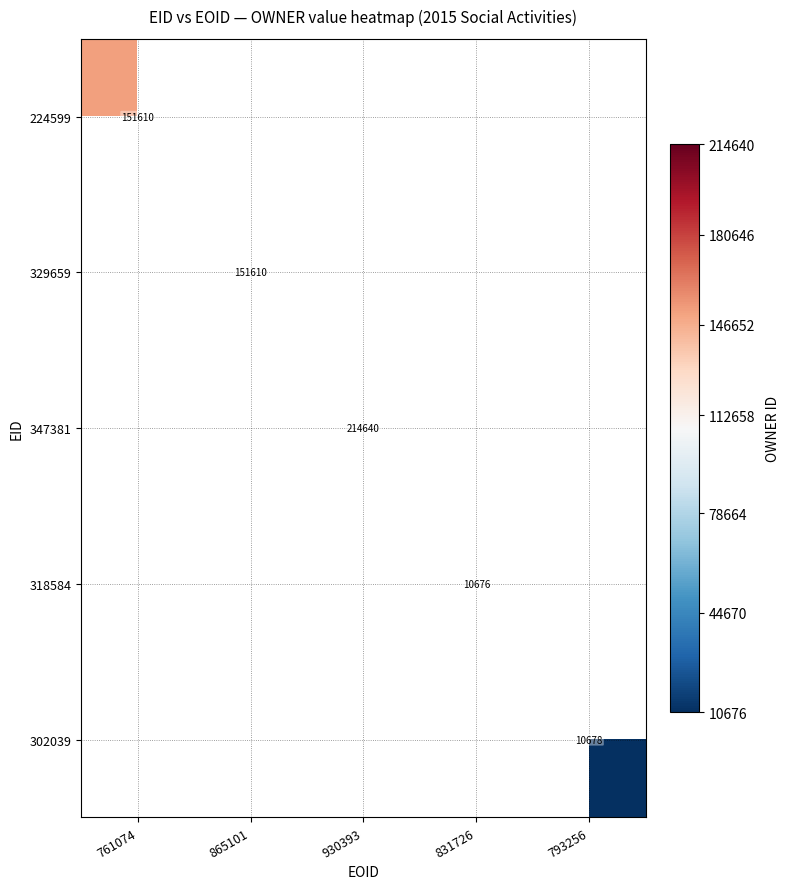

Which label corresponds to the largest value in the chart?

930393